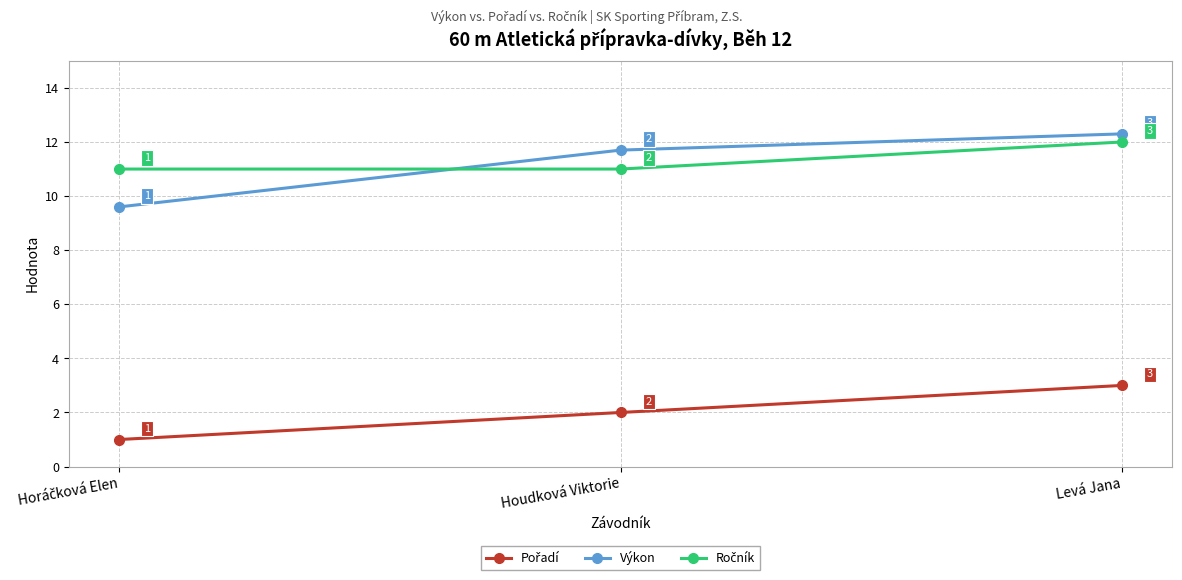

How many distinct data groups are displayed?

3